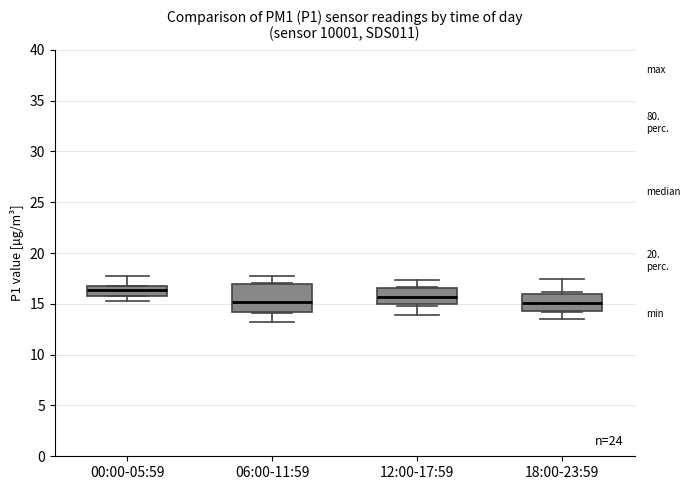

Which box is the tallest, from its lower edge to its upper edge?

06:00-11:59